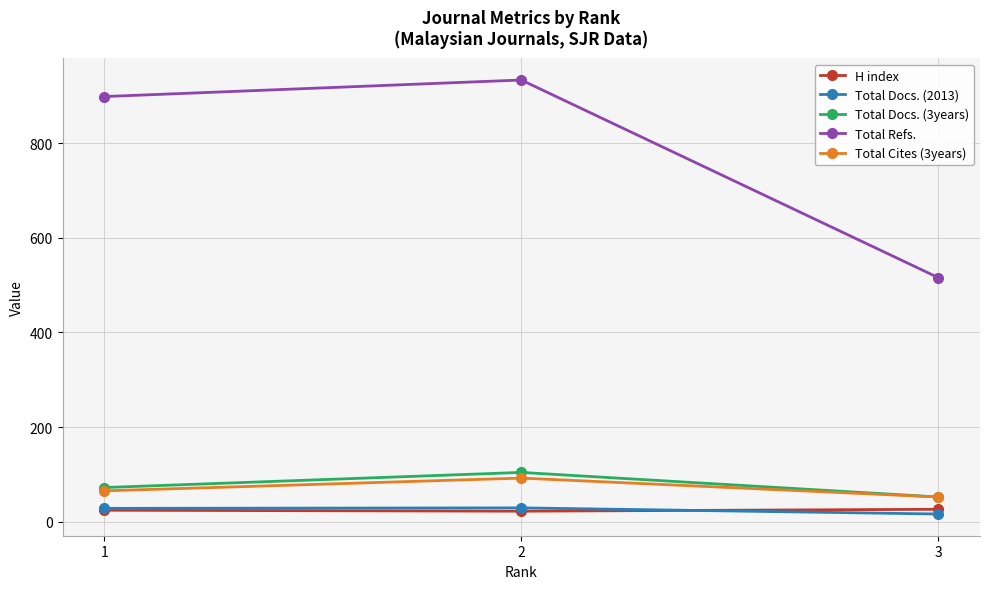

What is the maximum value for Total Refs.?

934